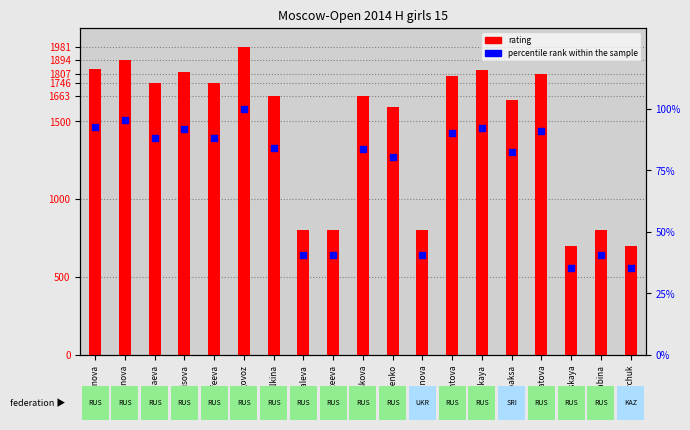

Which series reaches the minimum Y coordinate?

percentile rank within the sample